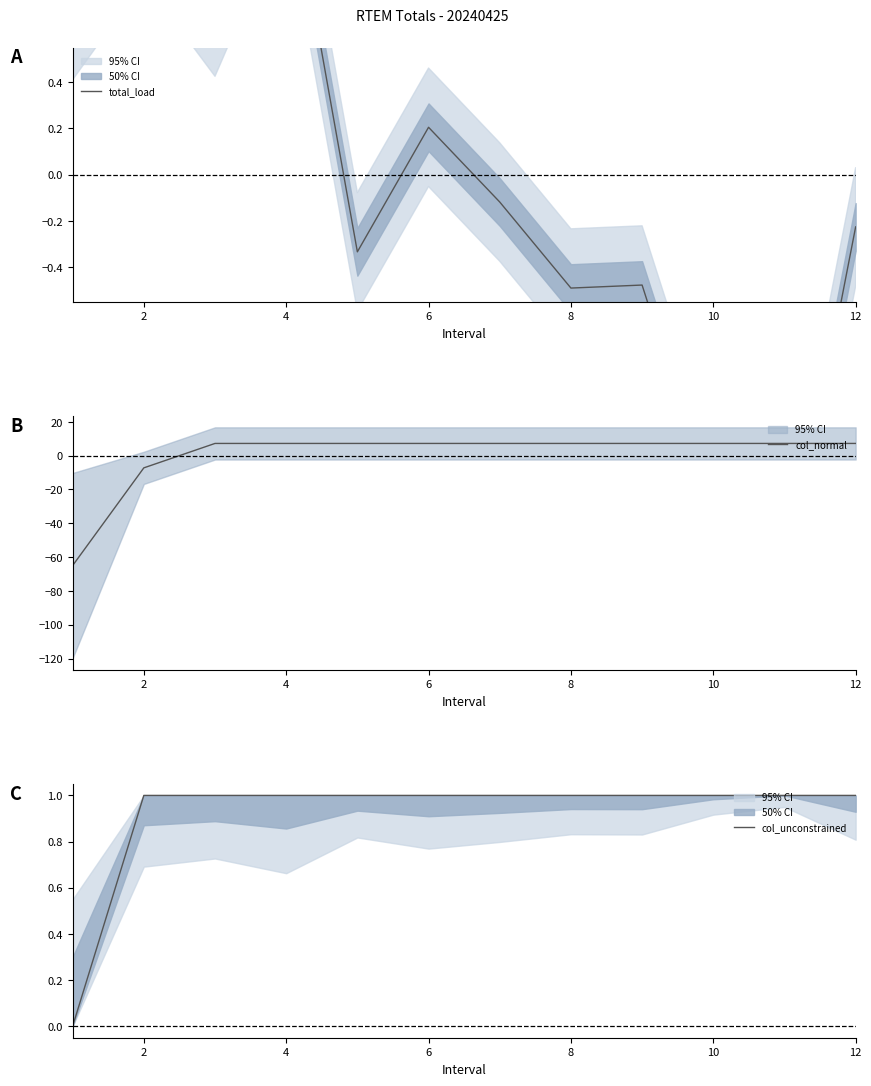

Which series has the widest spread of values?

col_normal